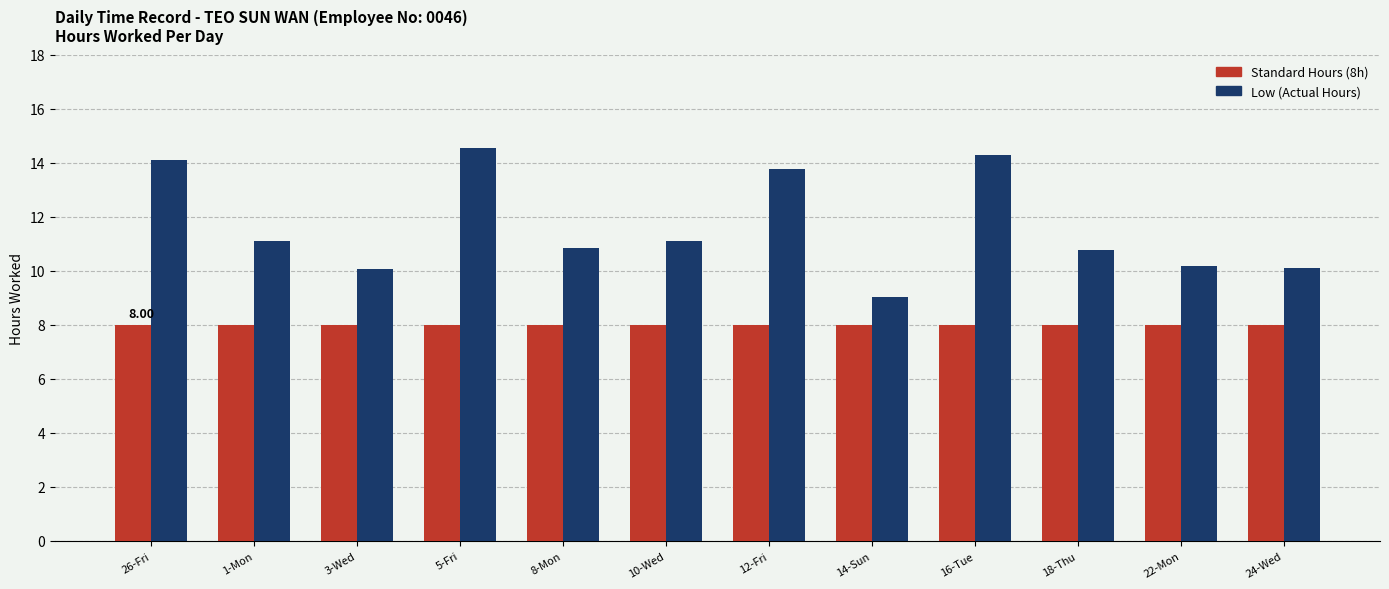

Which series changed the most between 16-Tue and 24-Wed?

Low (Actual Hours)